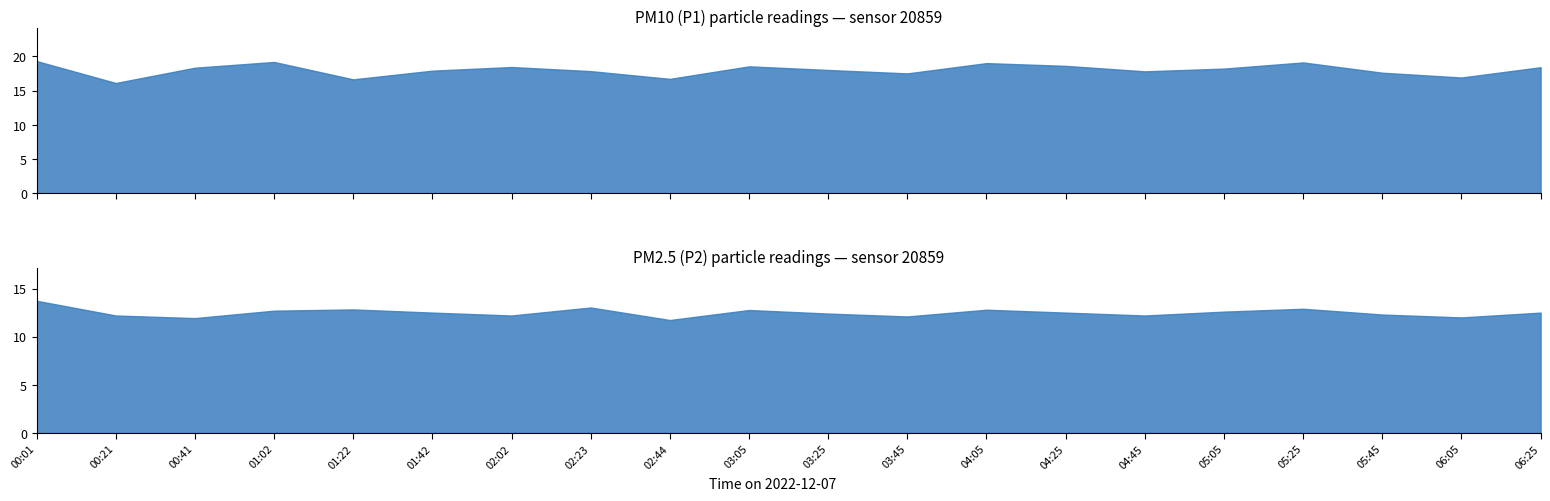

The value of P2 at 03:45 is 12.1. True or false?

True